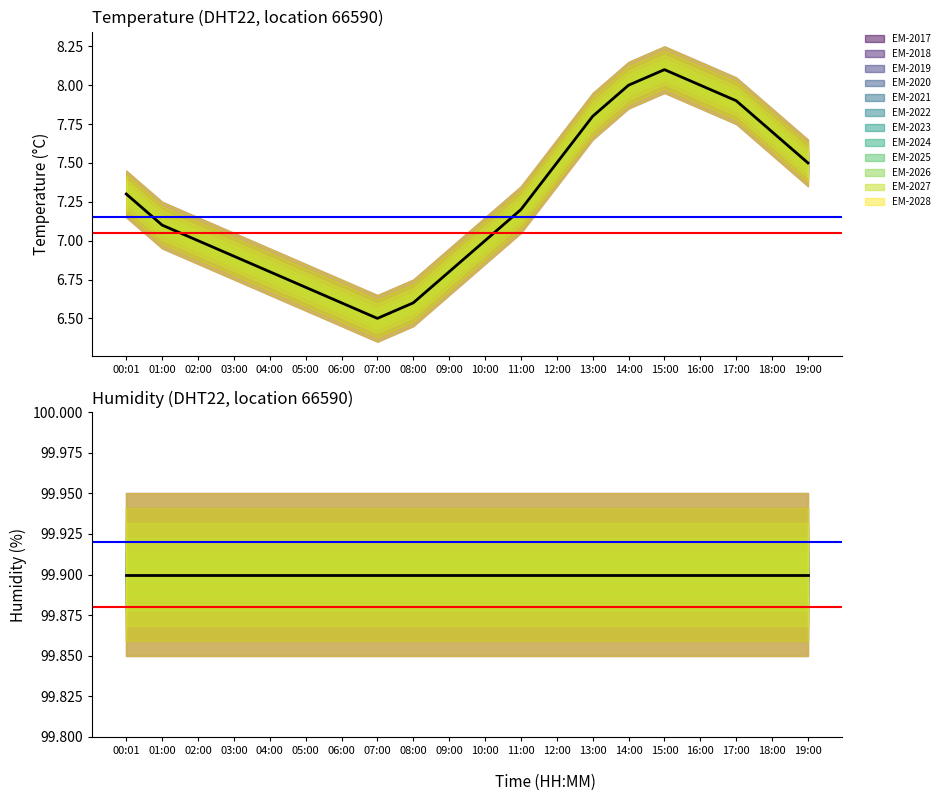

True or false: there are more than 0 points higher than both neighbors.

True